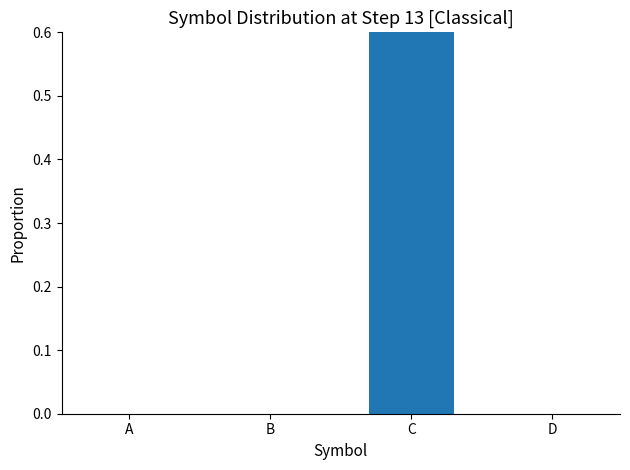

What is the change in value from C to D?

-1.0